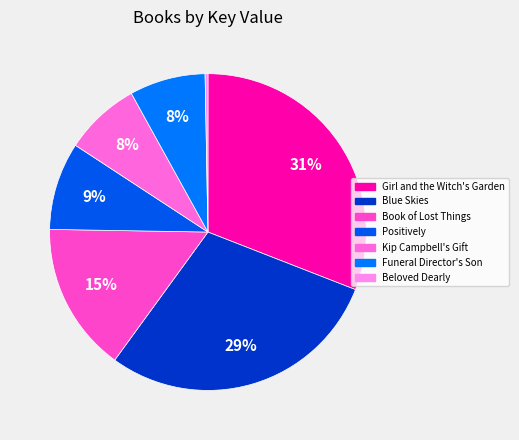

Is Funeral Director's Son the majority of the pie?

No